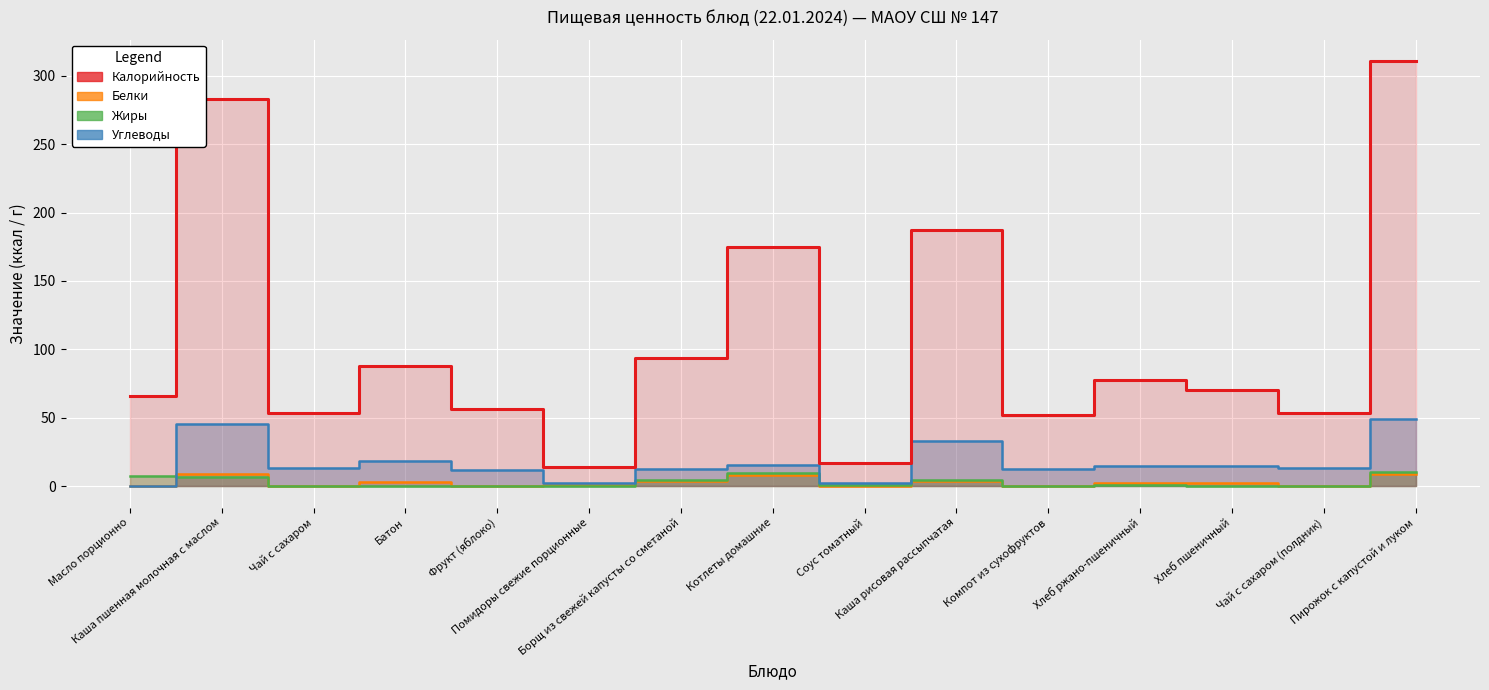

At how many categories does at least one series exceed 299?

1